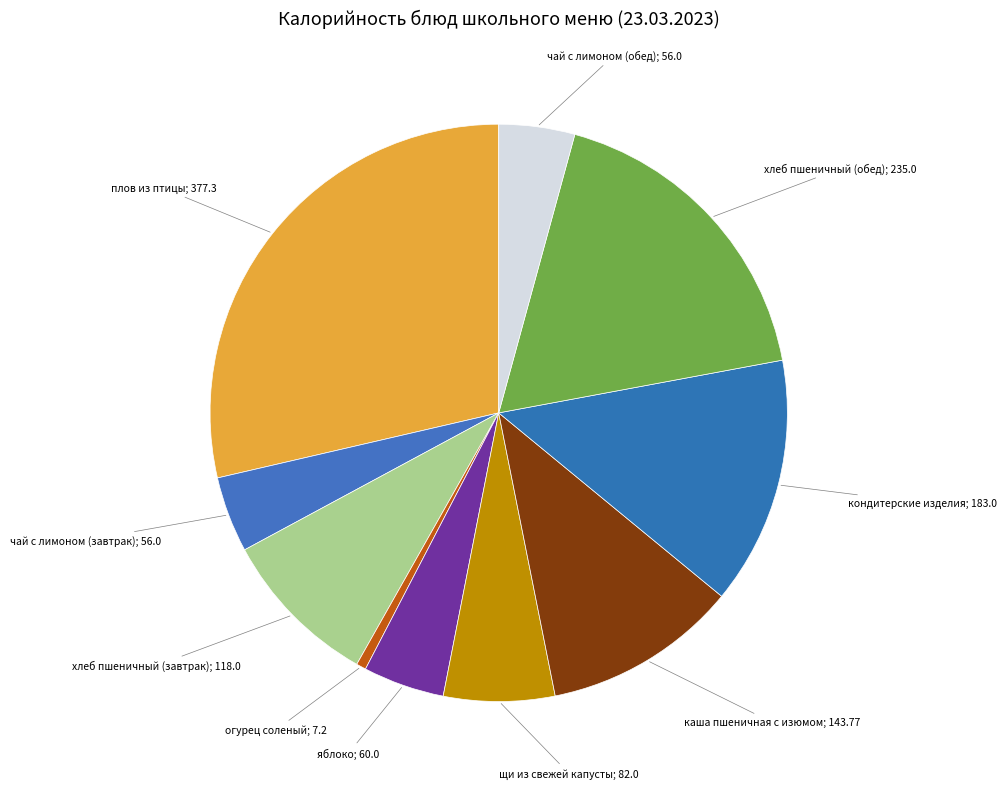

Which slice is the largest?

плов из птицы